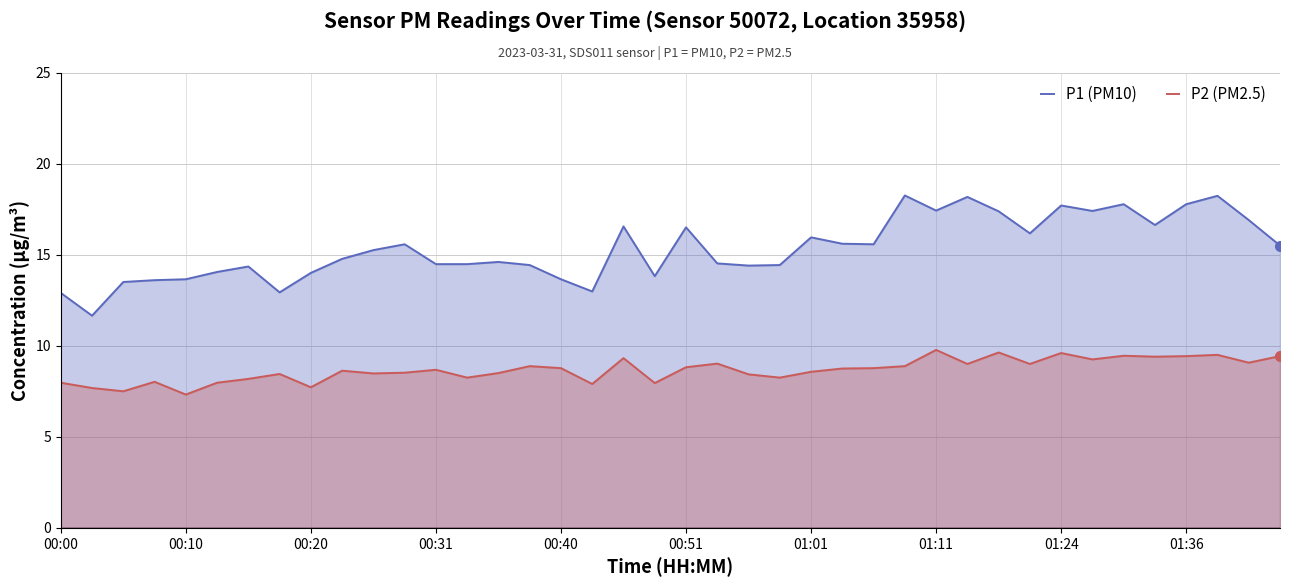

The P1 (PM10) series shows 15.2 at 10. True or false?

True